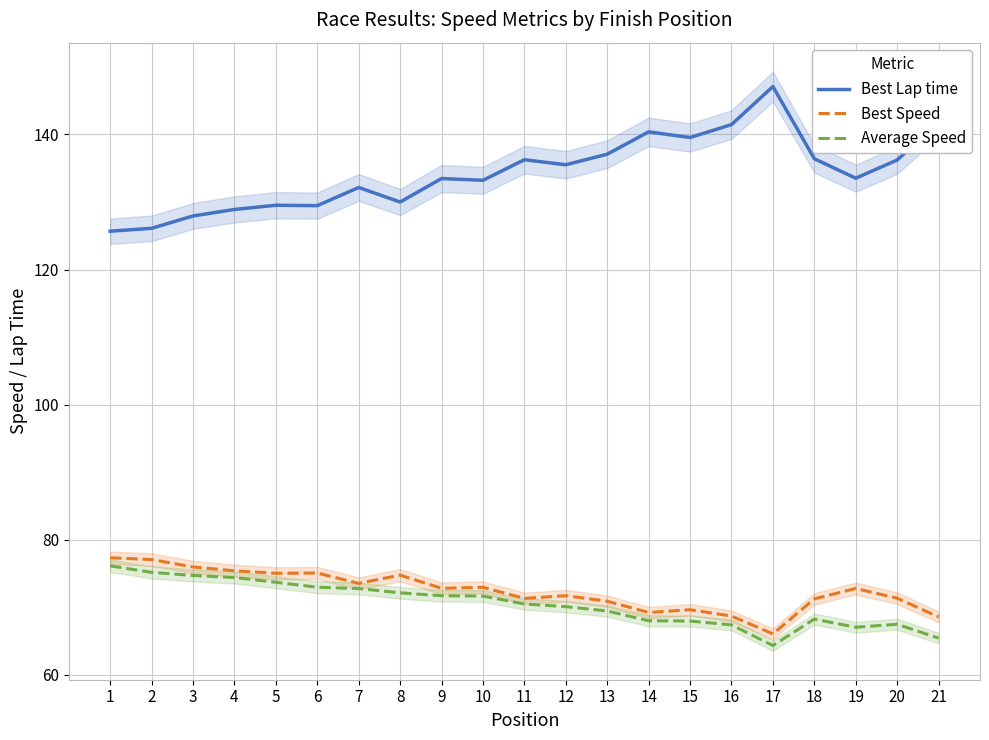

Which series has the widest spread of values?

Best Lap time